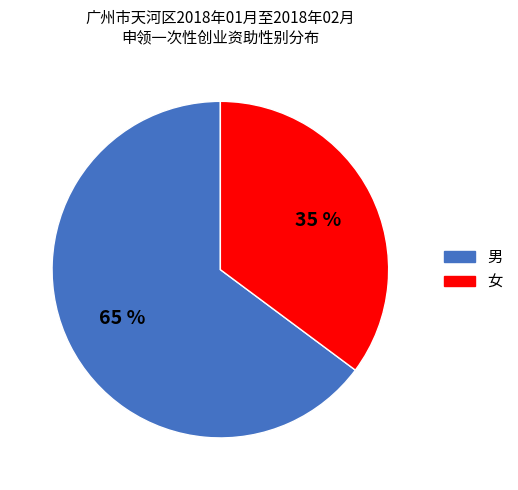

To the nearest percent, what is the difference between the largest and smallest slice percentages?

30%